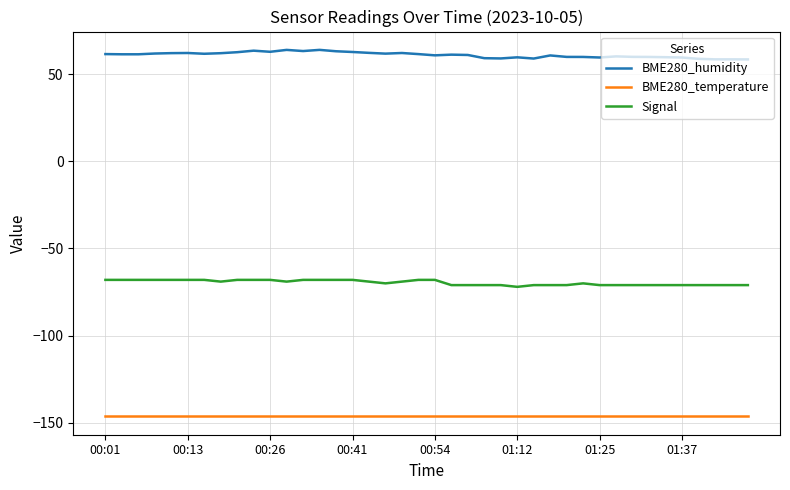

What are all the series names shown in the legend?

BME280_humidity, BME280_temperature, Signal